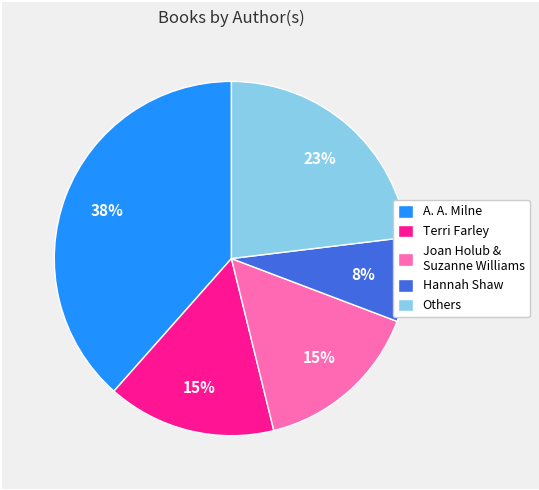

Does any single category account for the majority?

No